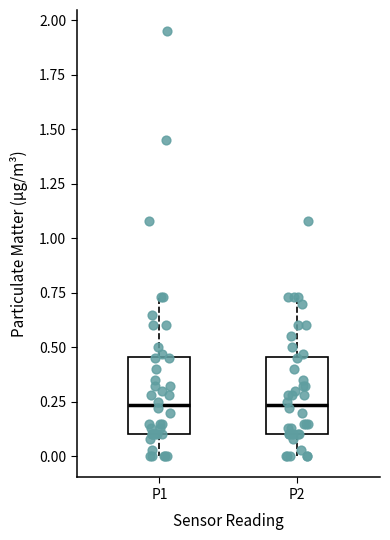

Reading left to right, transcribe this box plot: for each box, give where its median line is, the range the box spans, and where its two whiskers end, as read against the y-axis. The values are not printed on the chart, so give them approximately, as read against the axis.

P1: median 0.25, box 0.10 to 0.45, whiskers 0.00 to 0.75
P2: median 0.25, box 0.10 to 0.45, whiskers 0.00 to 0.75